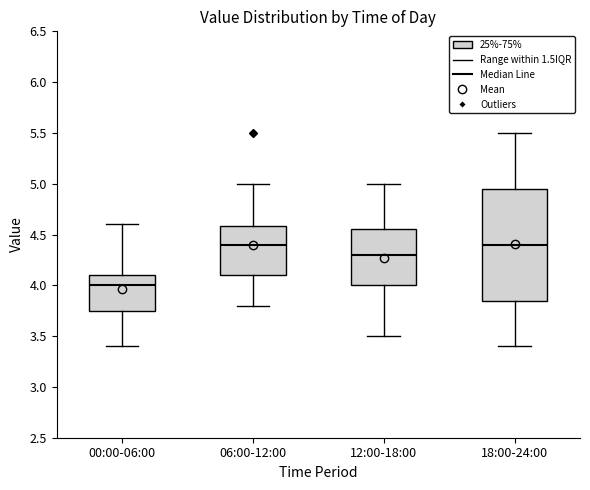

Where is the upper edge of the box for 18:00-24:00 on the y-axis? The values are not printed on the chart, so give them approximately, as read against the axis.

4.95